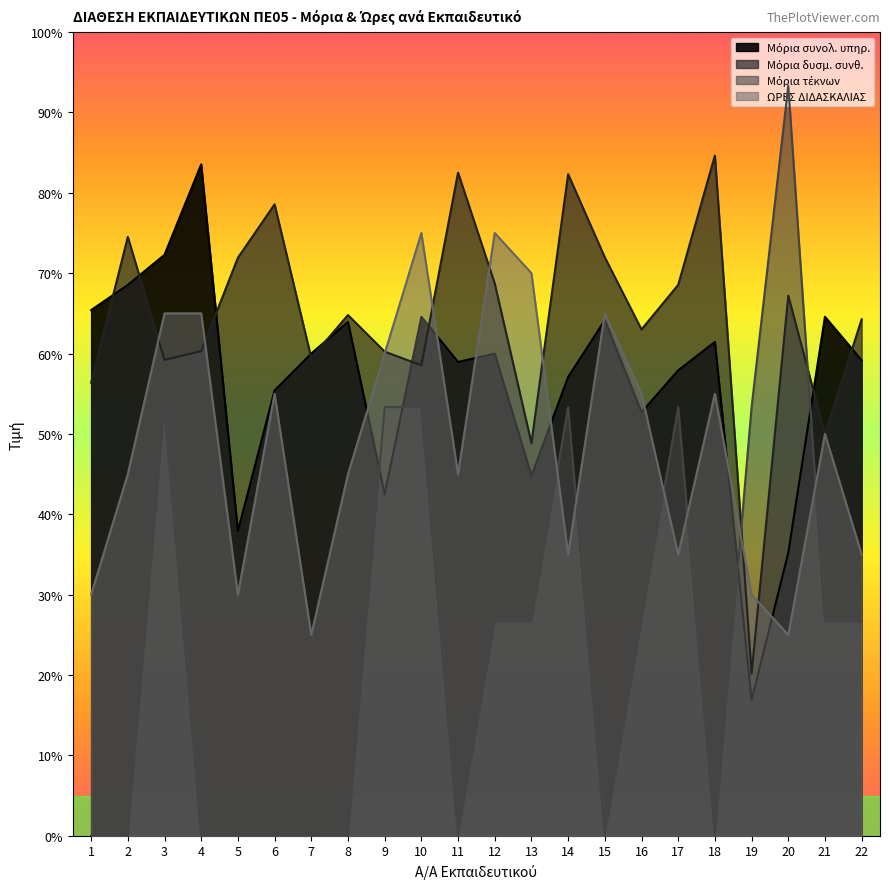

What is the maximum value shown in the chart?

93.3